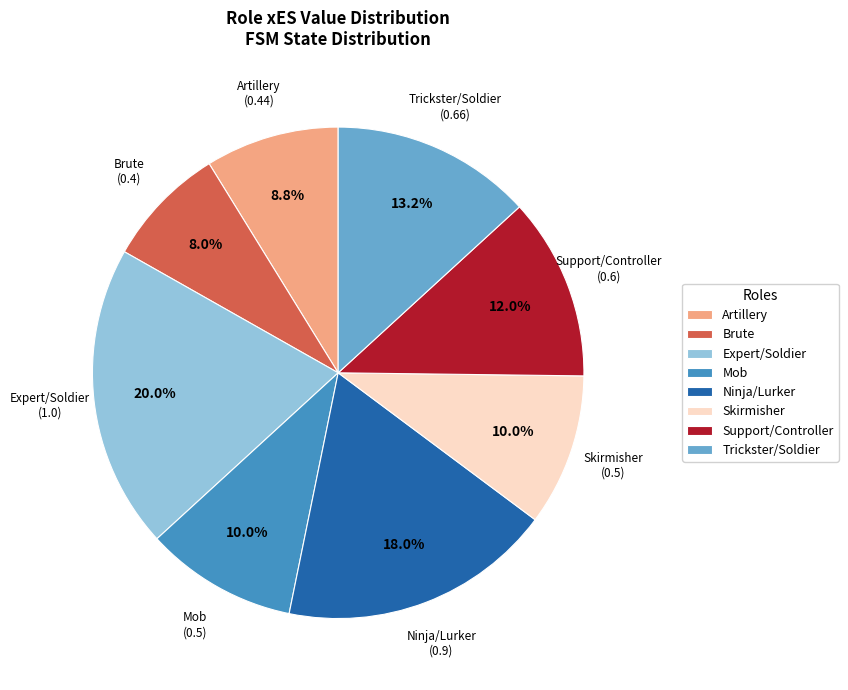

To the nearest percent, what is the average slice percentage?

12%